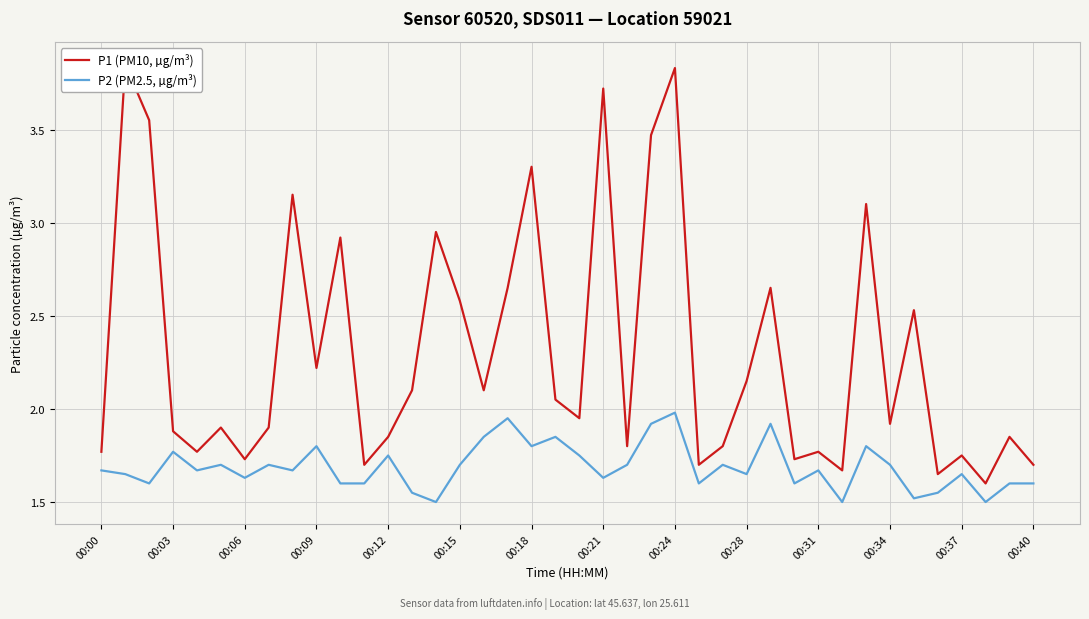

The P2 (PM2.5, µg/m³) series shows 1.6 at 00:40. True or false?

True